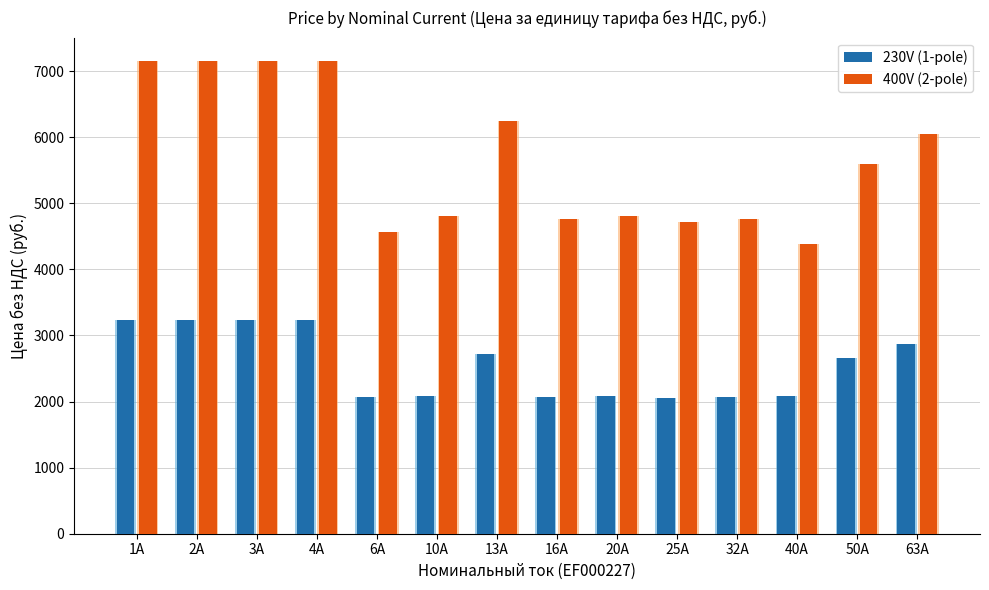

The 400V (2-pole) series shows 12590 at 1A. True or false?

False